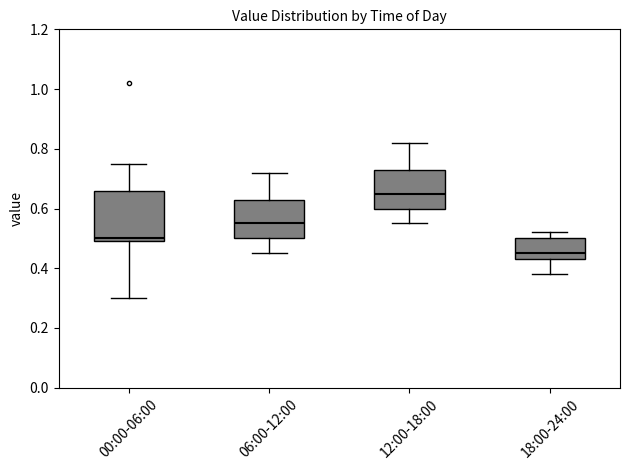

Where does the lower whisker of the box for 00:00-06:00 end on the y-axis? The values are not printed on the chart, so give them approximately, as read against the axis.

0.30